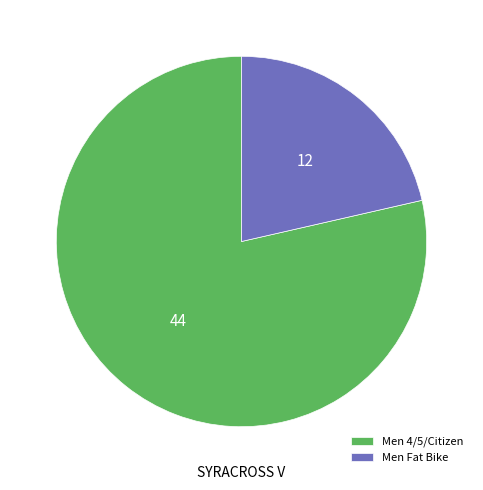

Which category has the smallest portion of the pie?

Men Fat Bike